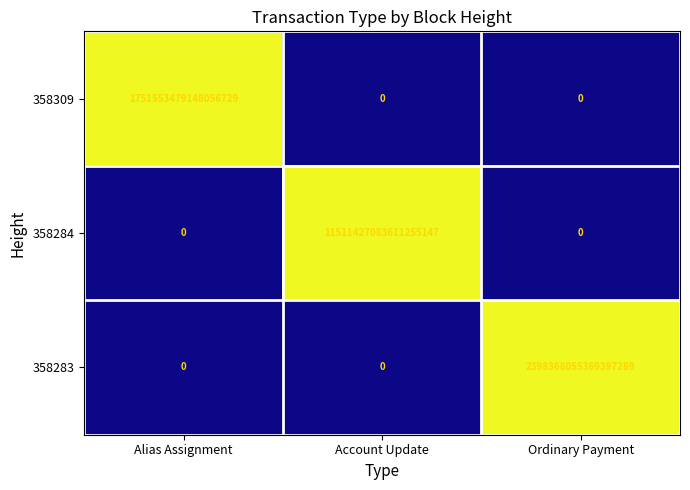

Which category has the highest value in the 358309 series?

Alias Assignment